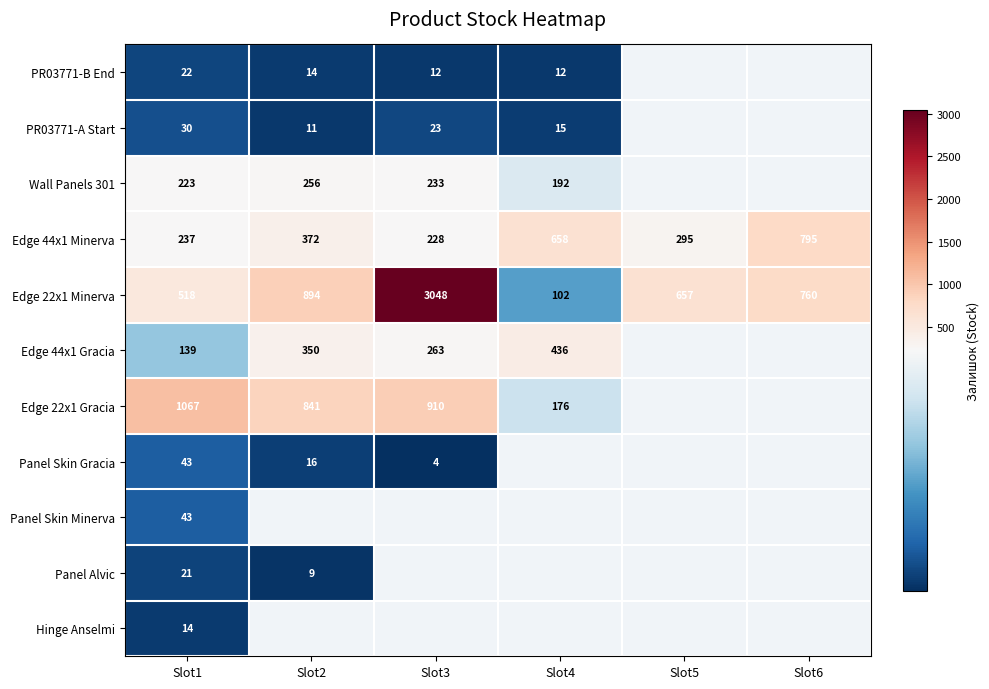

What is the total value across all series at Slot1?

2357